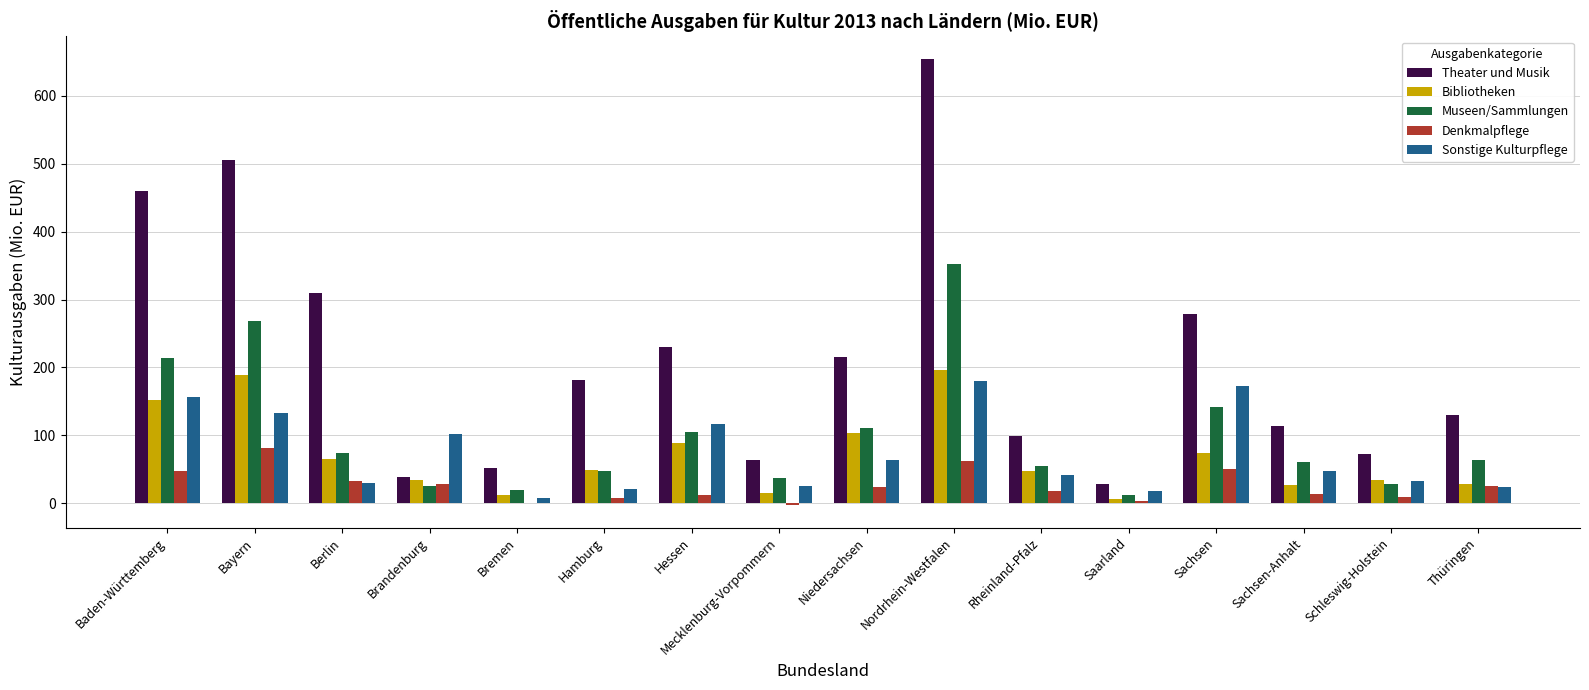

Where does the Denkmalpflege series first go above 23?

Baden-Württemberg